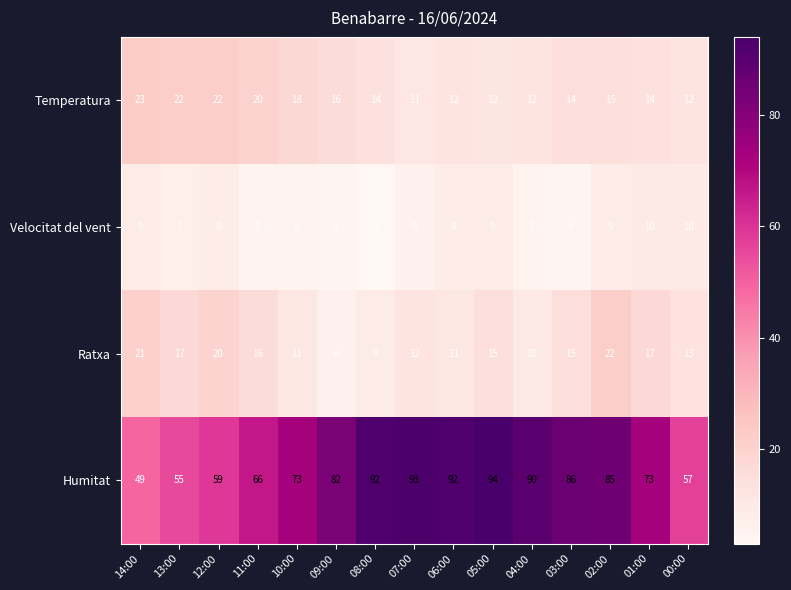

At 00:00, list the series in order from smallest to largest.

Velocitat del vent, Temperatura, Ratxa, Humitat